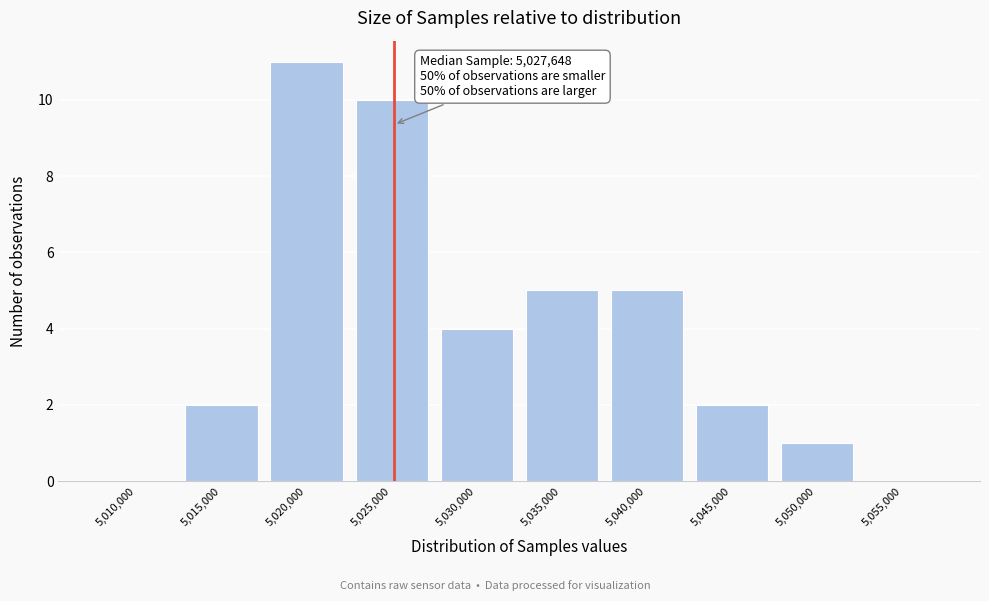

Reading left to right, list all the values displayed in this chart.

5,010,000=0	5,015,000=2	5,020,000=11	5,025,000=10	5,030,000=4	5,035,000=5	5,040,000=5	5,045,000=2	5,050,000=1	5,055,000=0